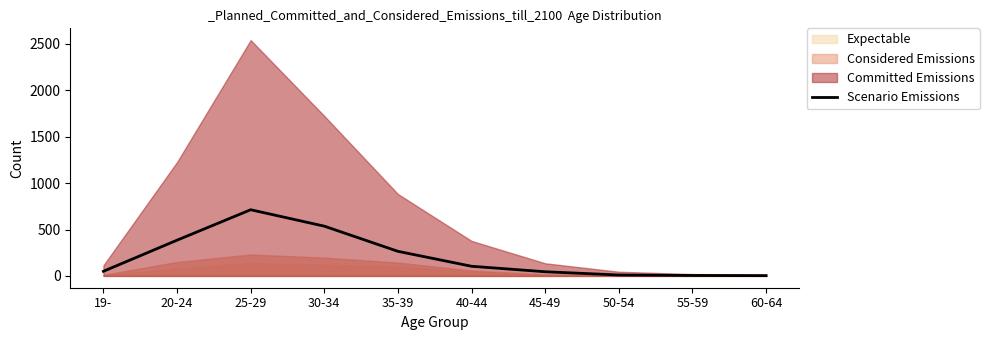

The value at 60-64 is 2. True or false?

False